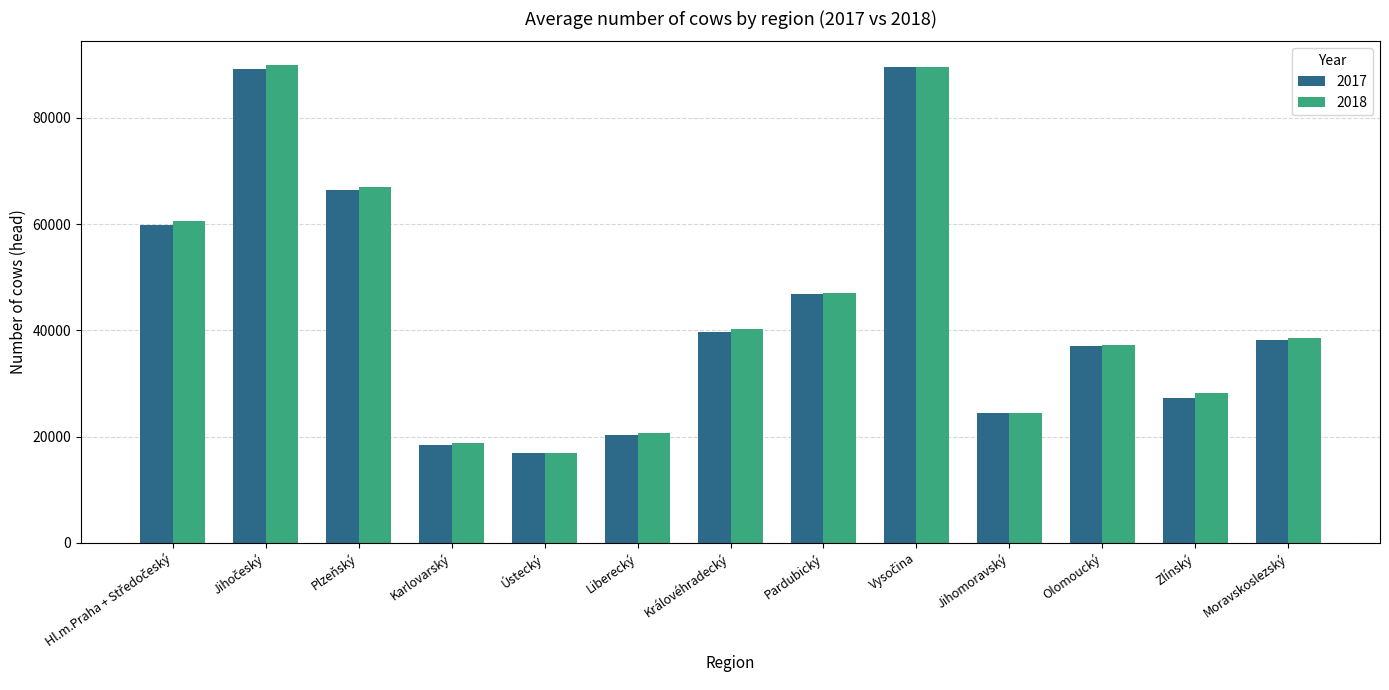

At how many categories does at least one series exceed 52740?

4